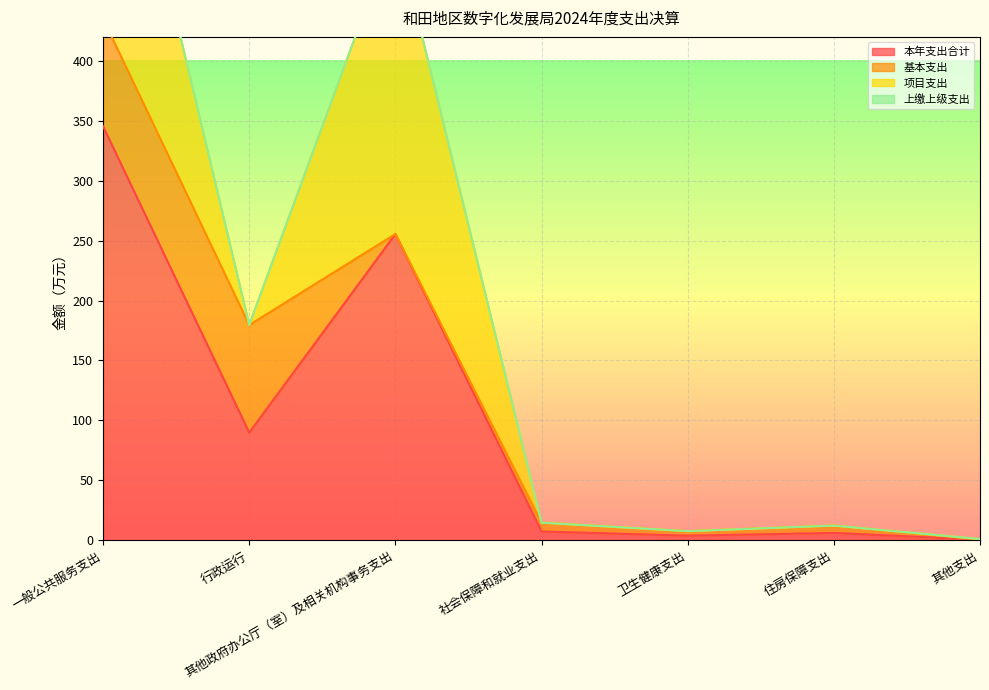

True or false: 项目支出 and 上缴上级支出 cross at least once.

False